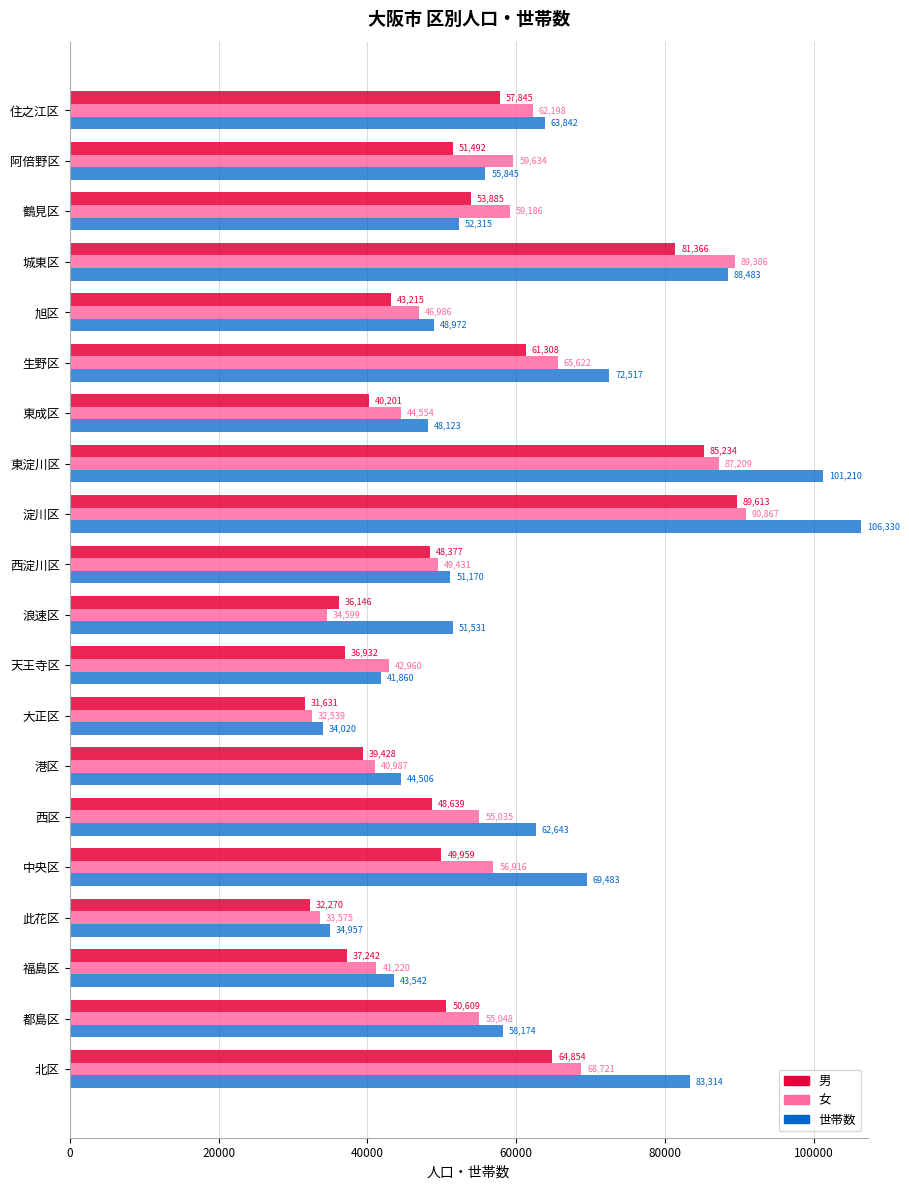

Which series has the largest range (max minus min)?

世帯数